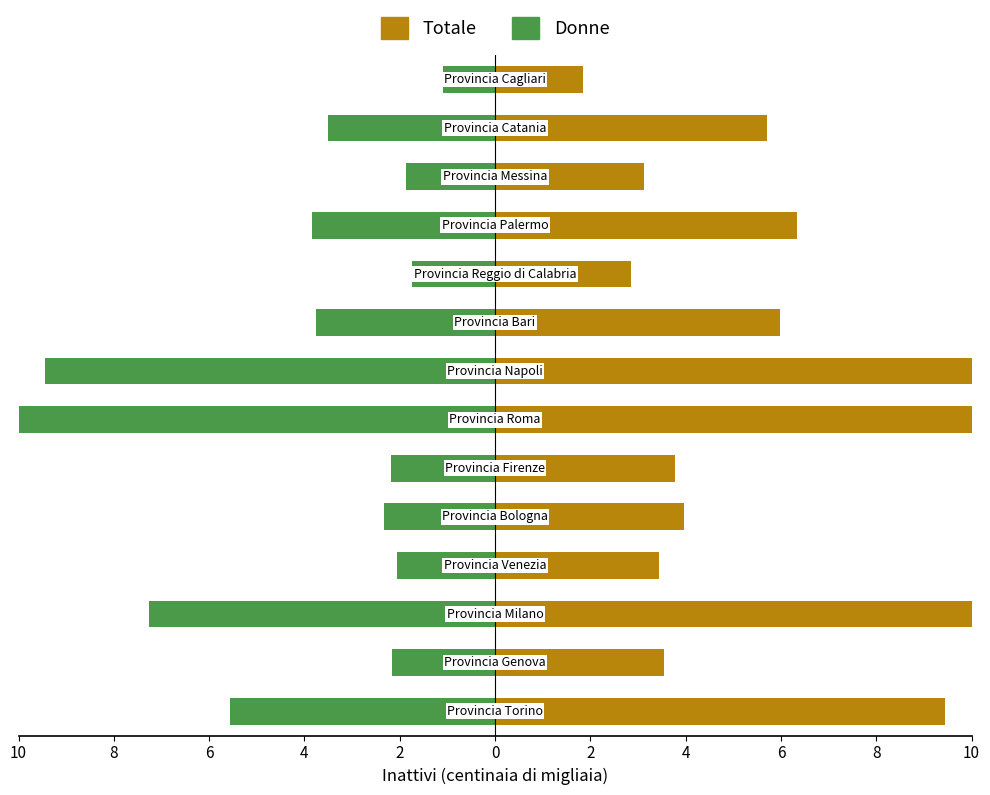

Reading left to right, what are all the values shown in this chart?

Totale (migliaia/100): 9.4	3.5	12.3	3.5	4.0	3.8	17.3	15.1	6.0	2.9	6.3	3.1	5.7	1.8
Donne (migliaia/100): -5.6	-2.2	-7.3	-2.1	-2.3	-2.2	-10.4	-9.4	-3.8	-1.7	-3.8	-1.9	-3.5	-1.1